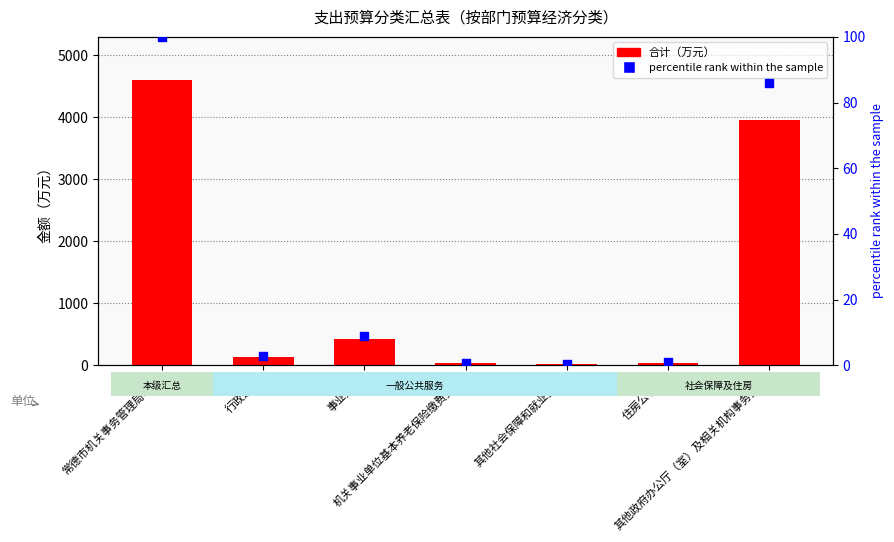

What are all the series names shown in the legend?

合计, percentile rank within the sample